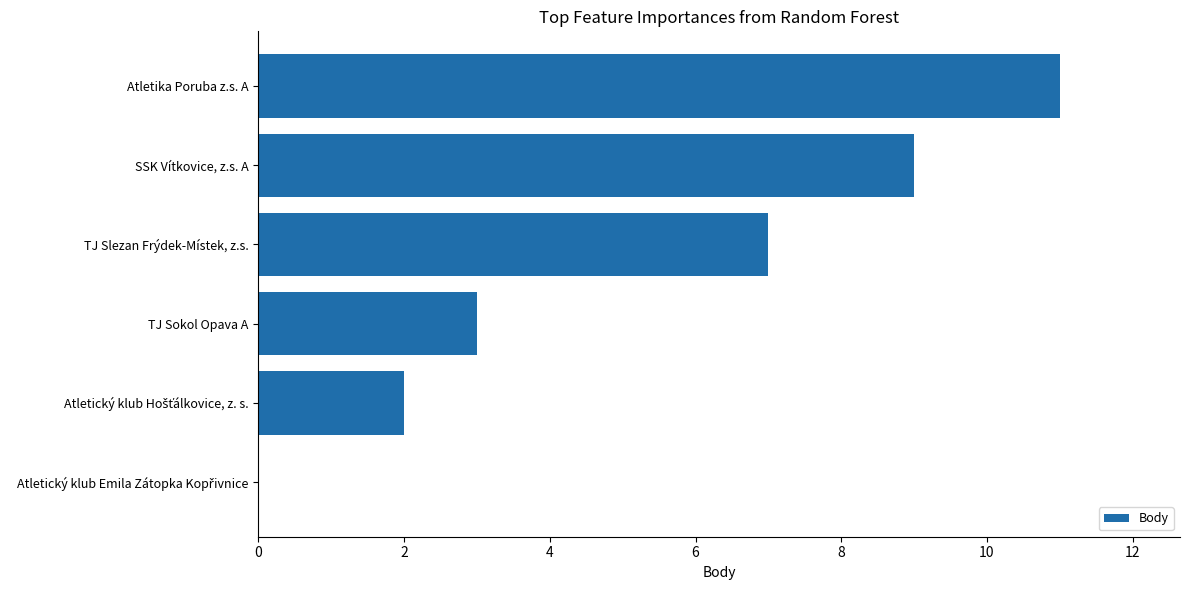

Read the value at SSK Vítkovice, z.s. A.

9